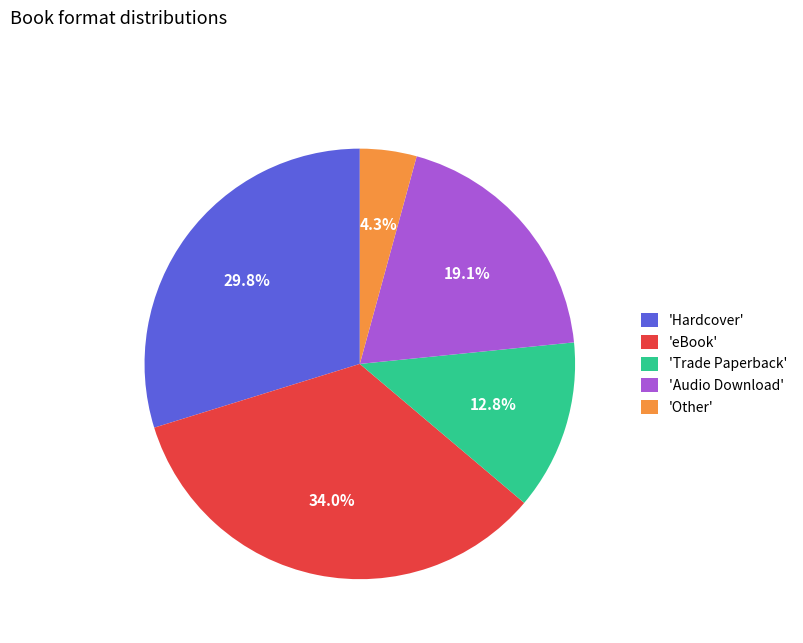

What is the smallest slice in the pie chart?

'Other'